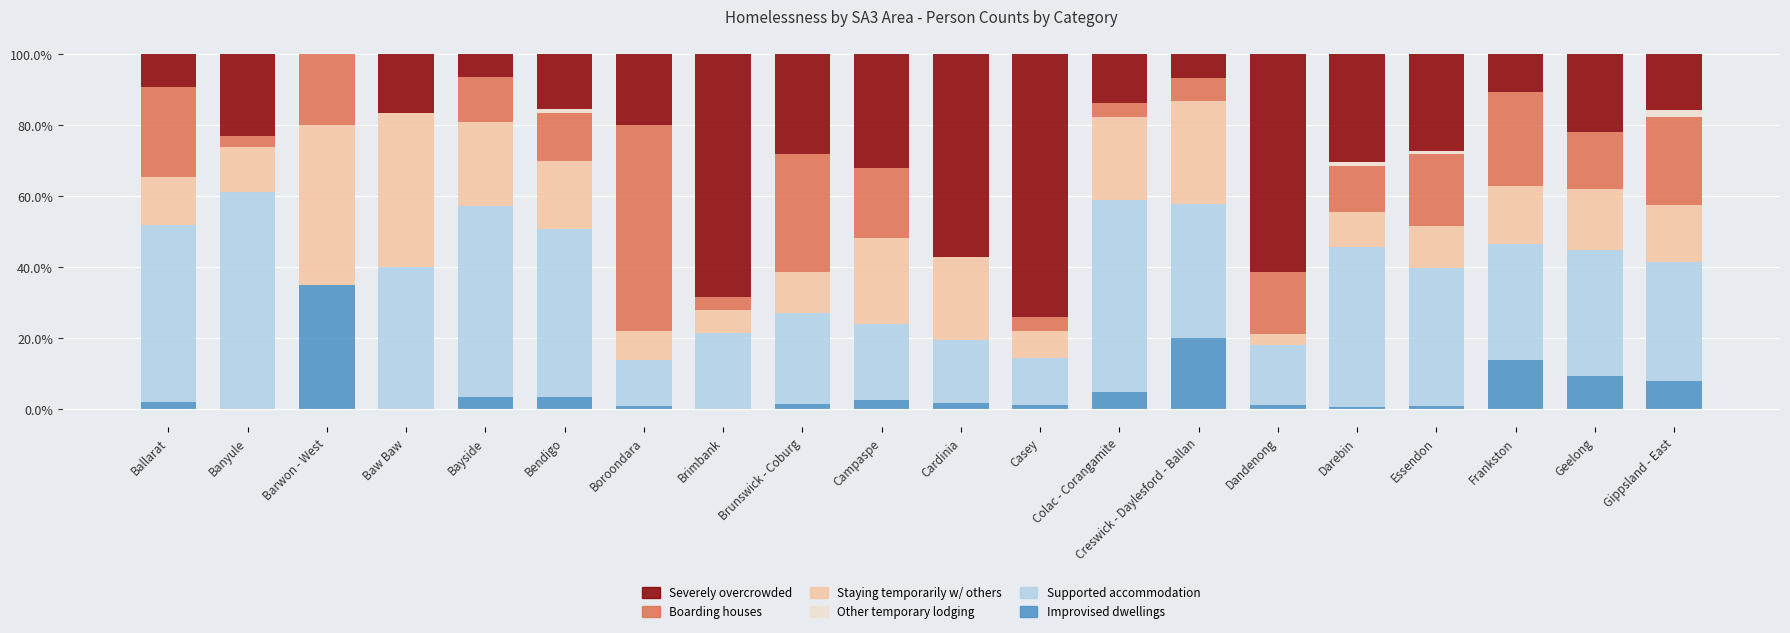

What is the total value across all series at Creswick - Daylesford - Ballan?

100.0